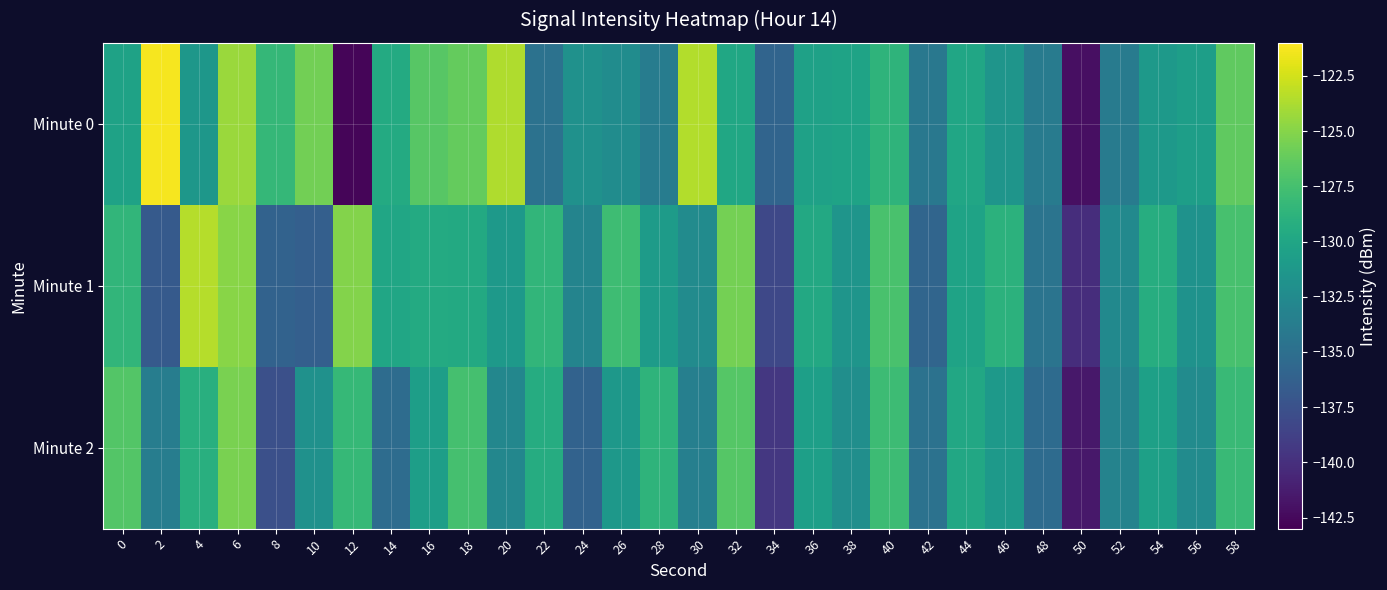

How many categories are shown in the chart?

30